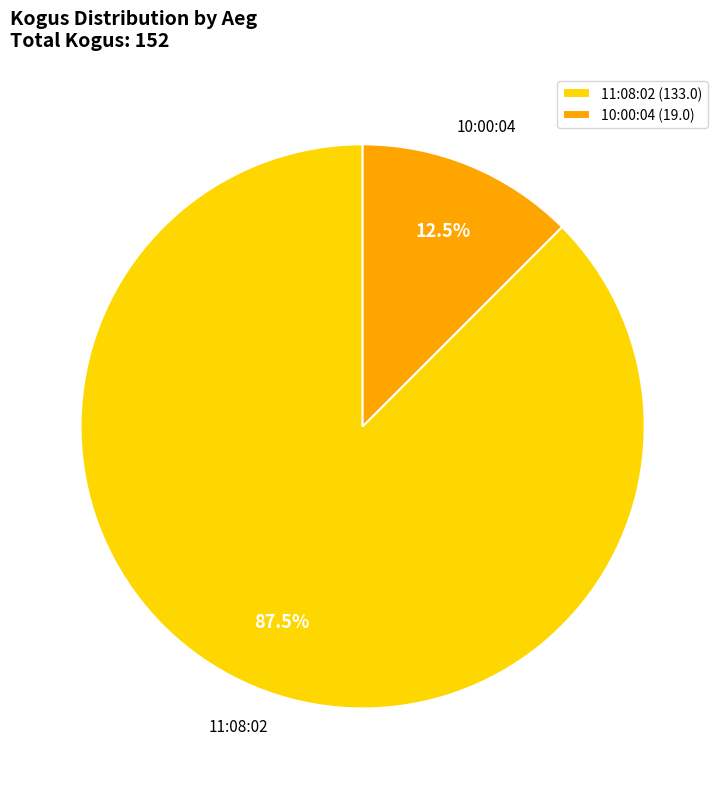

To the nearest percent, what is the difference between the 11:08:02 and 10:00:04 slice percentages?

75%